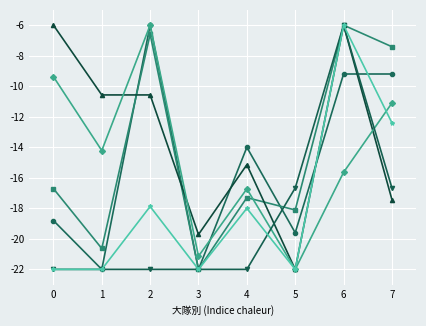

What is the spread (max minus min) of values at 1?

11.4